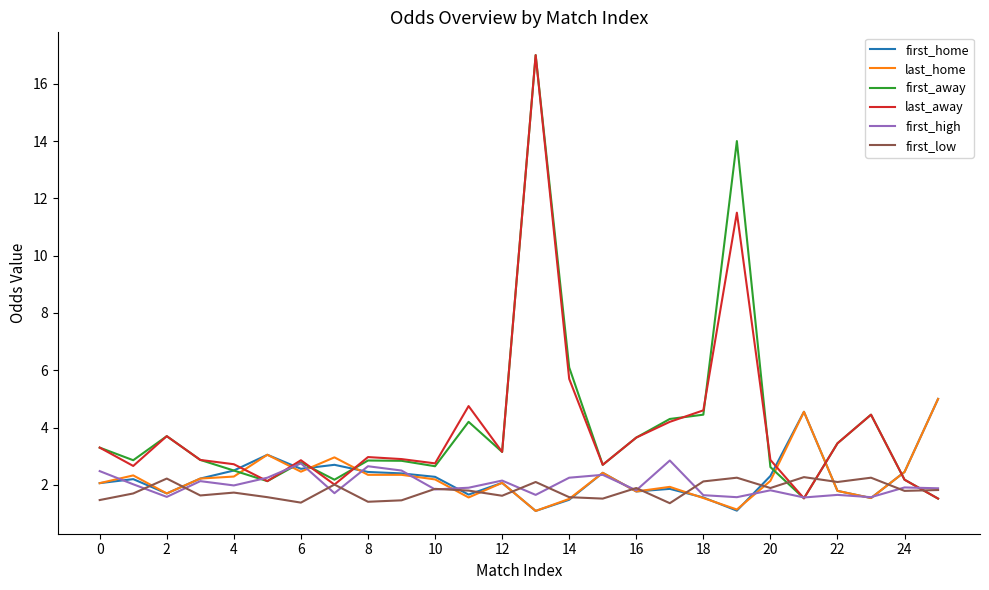

Which series ends up on top after the final intersection of last_away and first_home?

first_home